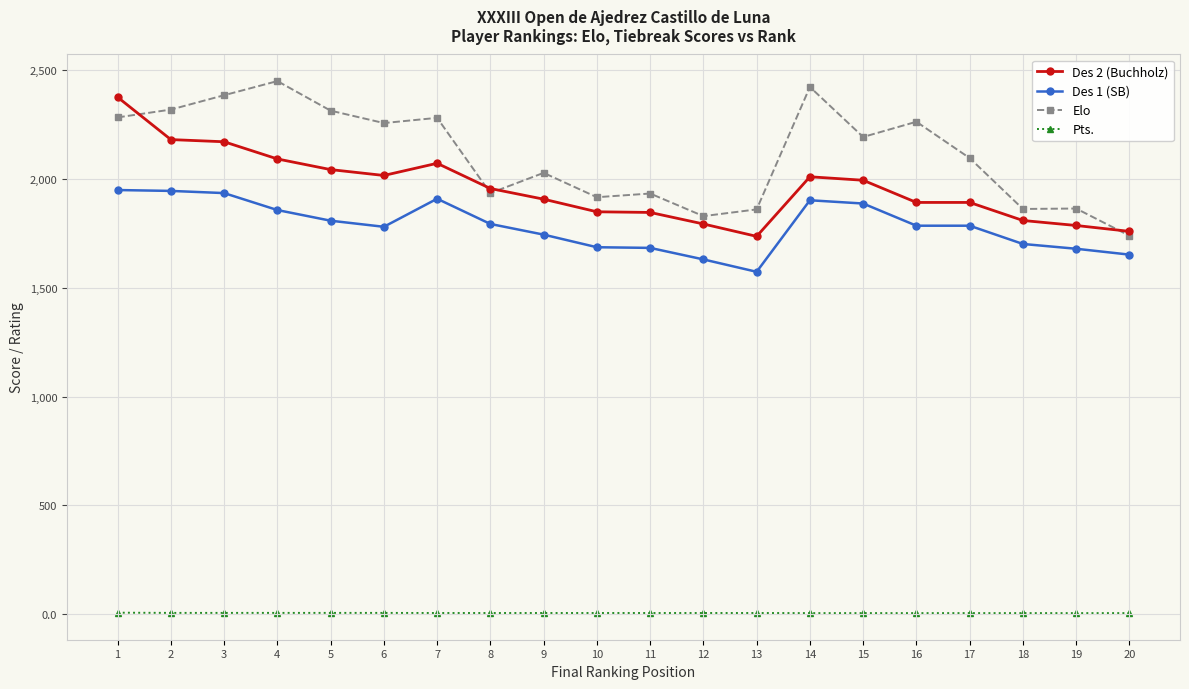

Is the value of Pts. at 5 greater than the value of Des 2 (Buchholz) at 13?

No